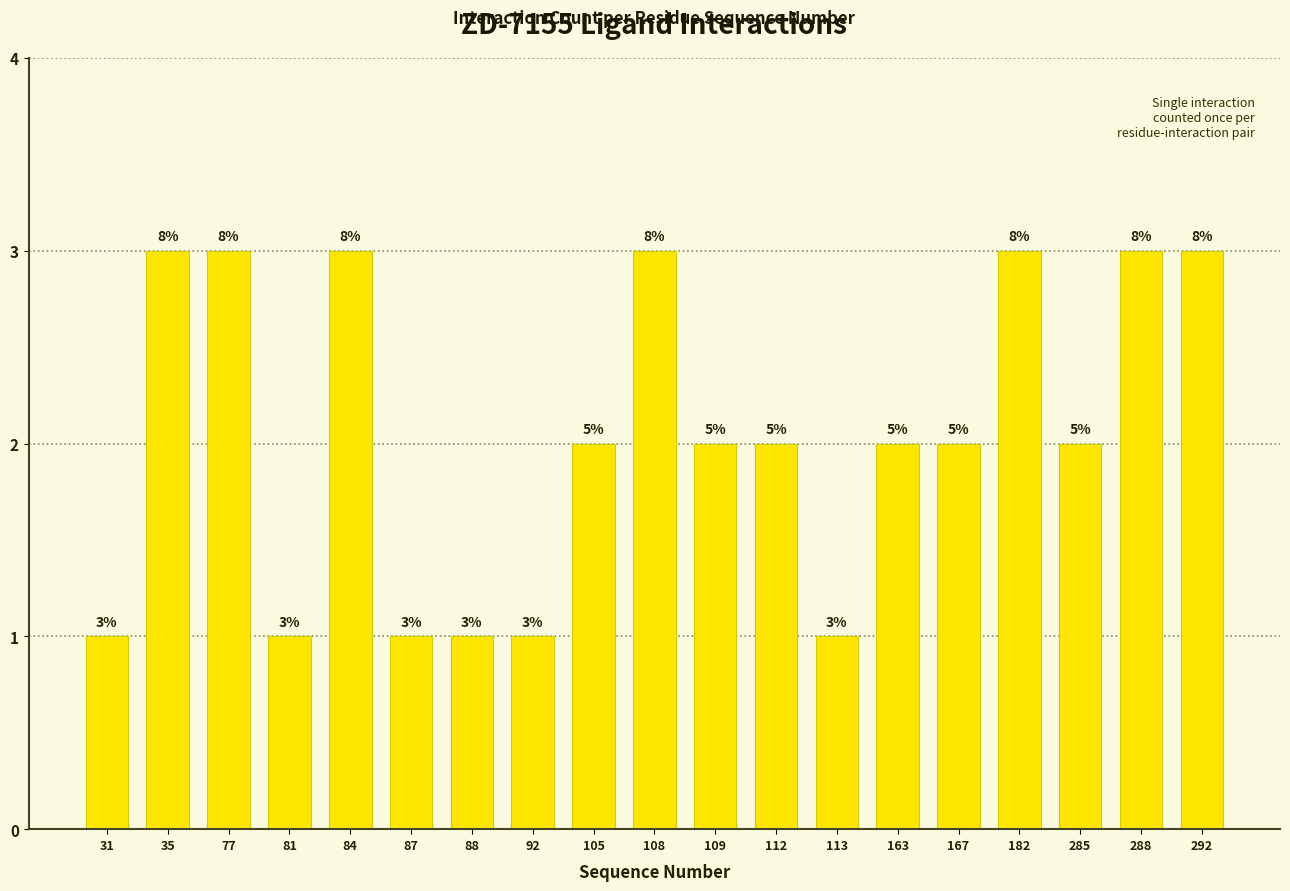

How many bars are there in total?

19